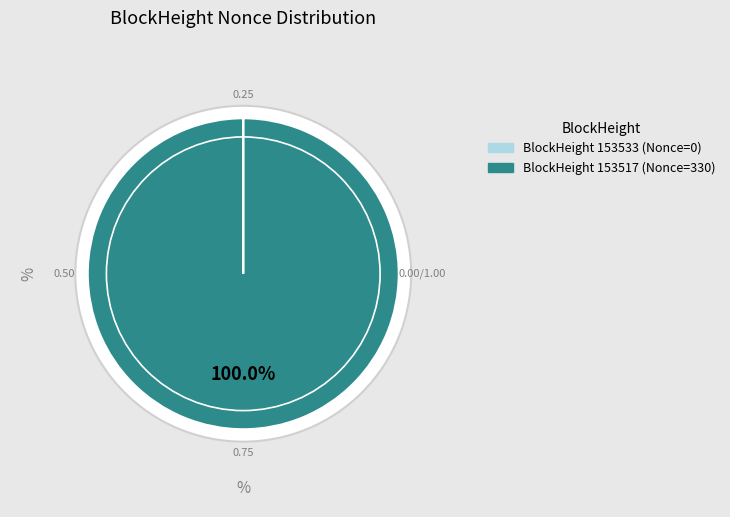

To the nearest percent, what is the difference between the 153533 and 153517 slice percentages?

100%